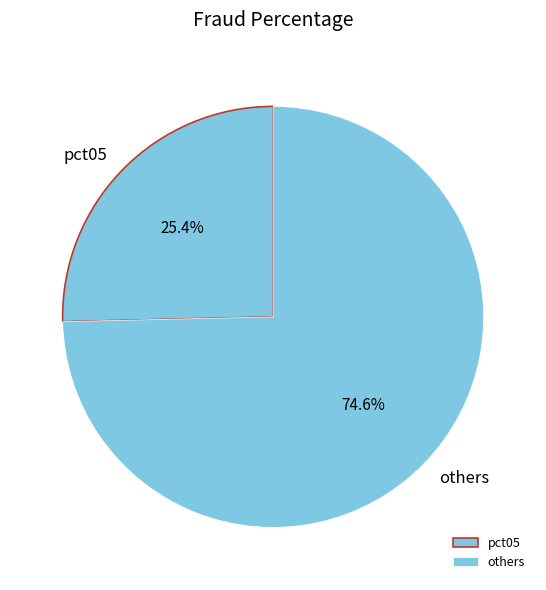

Do others and pct05 together represent more than half of the pie?

Yes